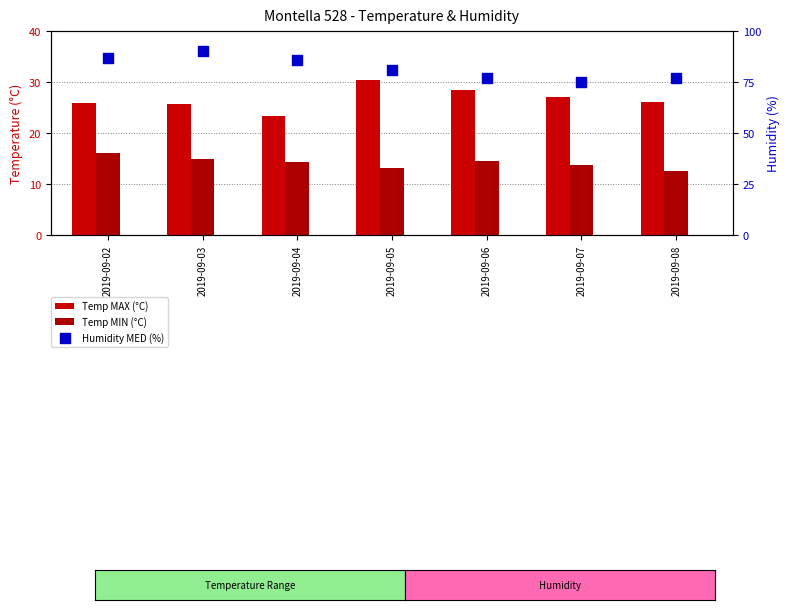

At which category is the sum across all series the highest?

2019-09-03